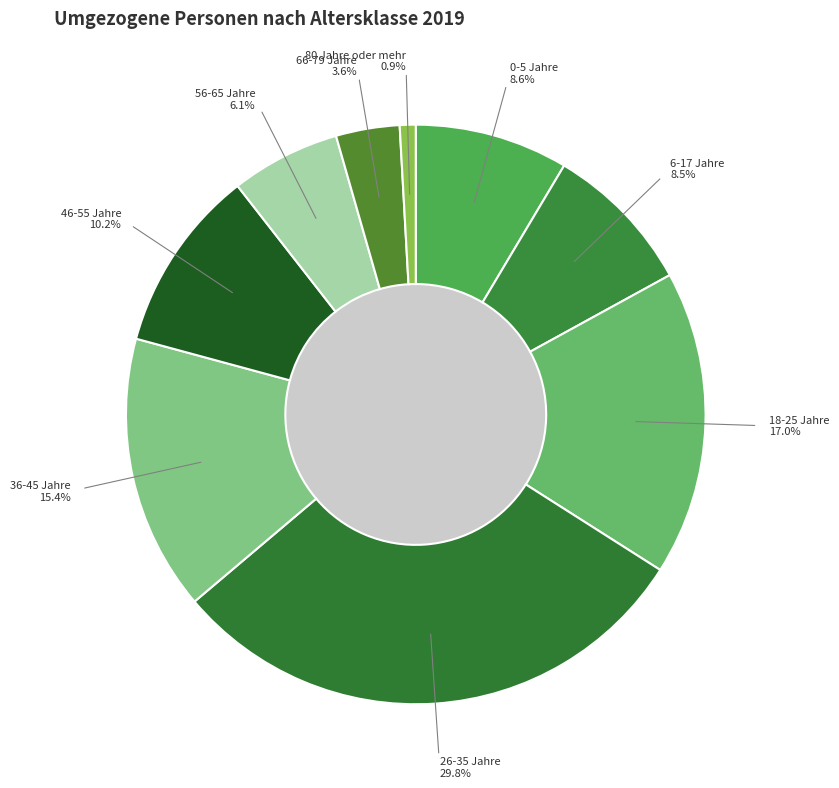

What percentage is the 80 Jahre oder mehr slice, to the nearest percent?

1%